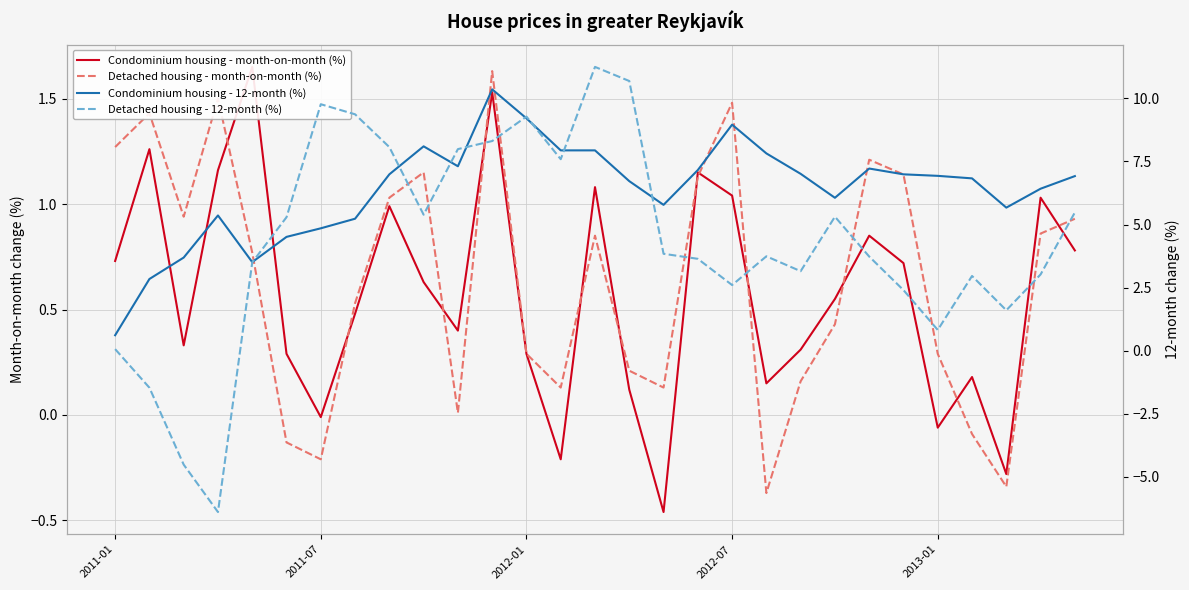

How many values in the Condominium housing - 12-month (%) series are below 6?

10